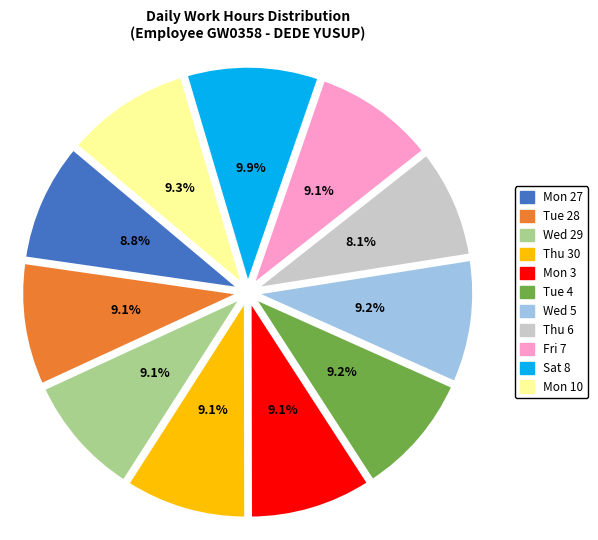

Is there any slice that represents more than half of the pie?

No